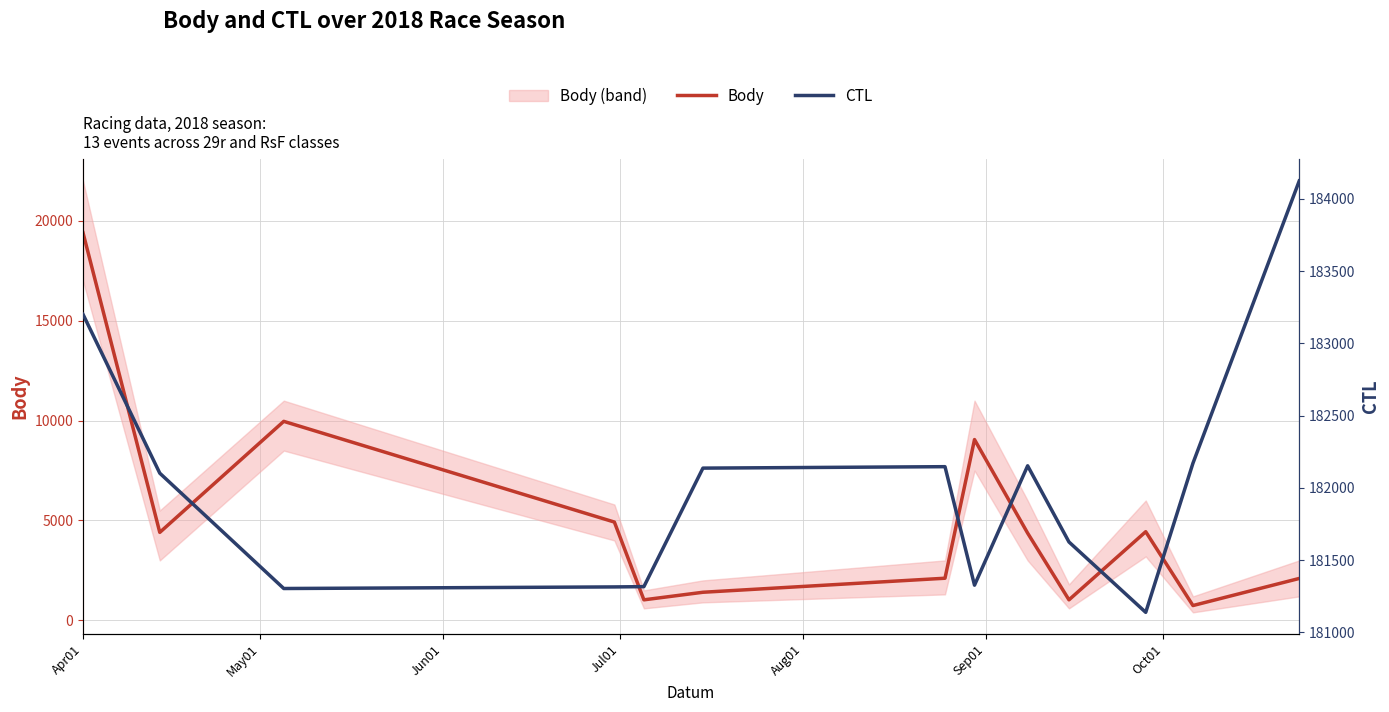

True or false: CTL and Body cross at least once.

False